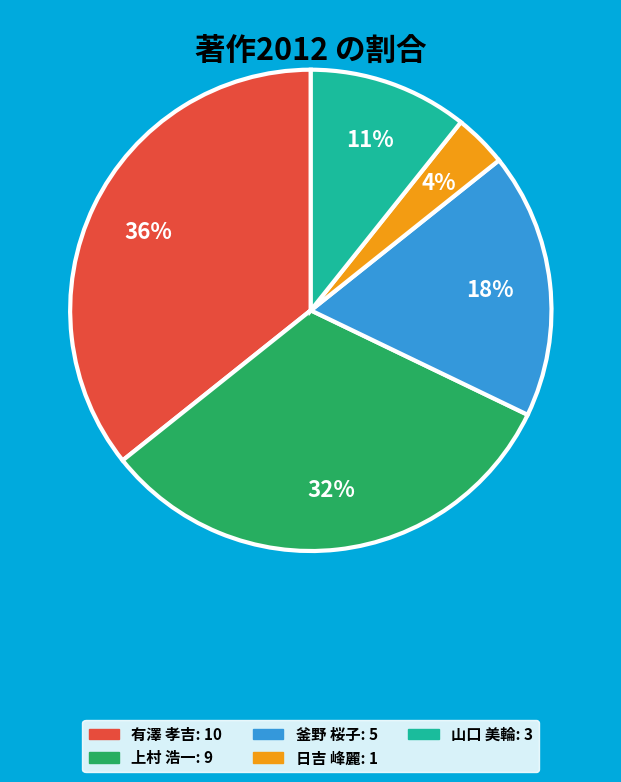

To the nearest percent, what is the difference between the largest and smallest slice percentages?

32%